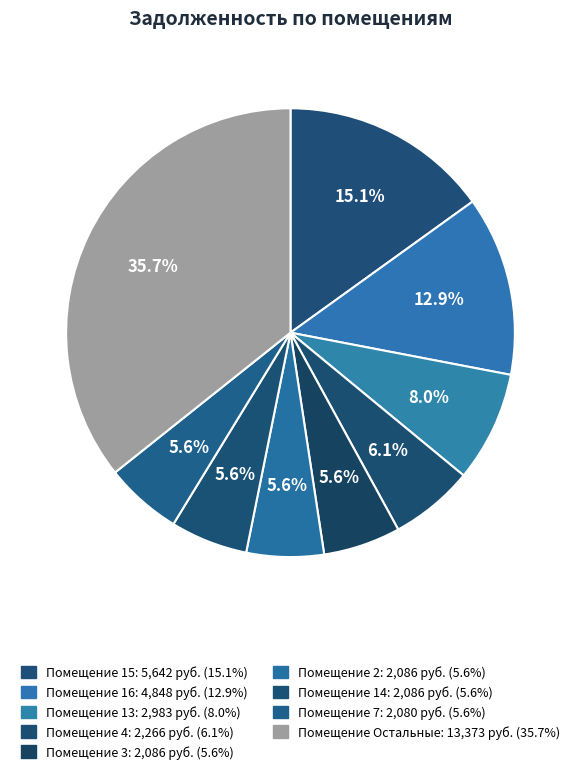

Is there any slice that represents more than half of the pie?

No